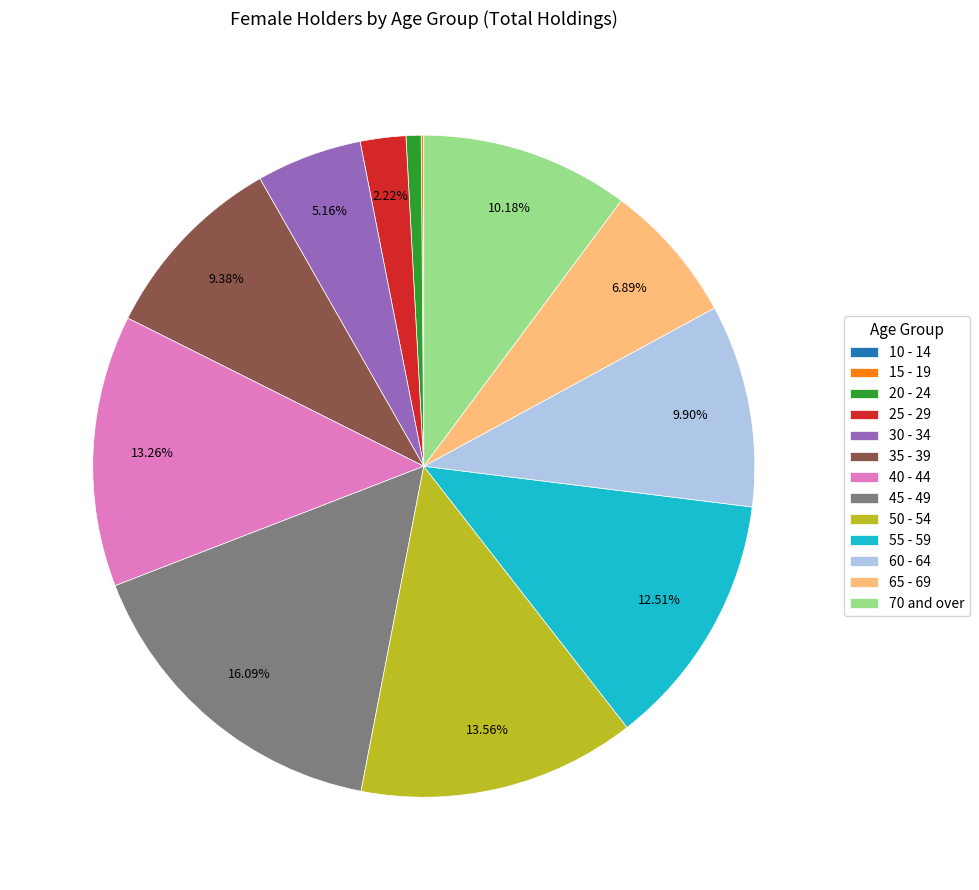

To the nearest percent, what is the combined percentage of 30 - 34 and 40 - 44?

18%